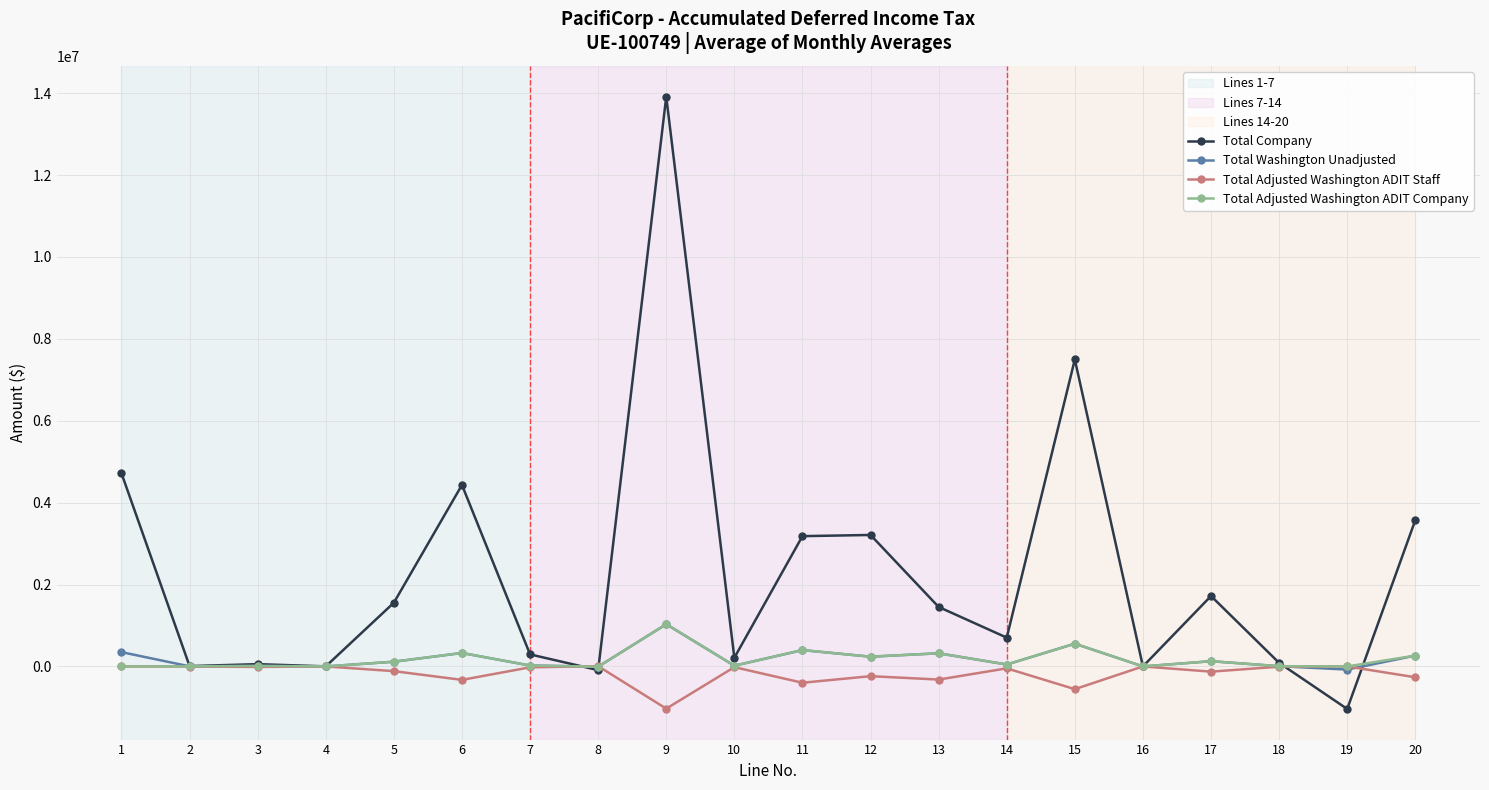

What is the maximum value shown in the chart?

13913167.7